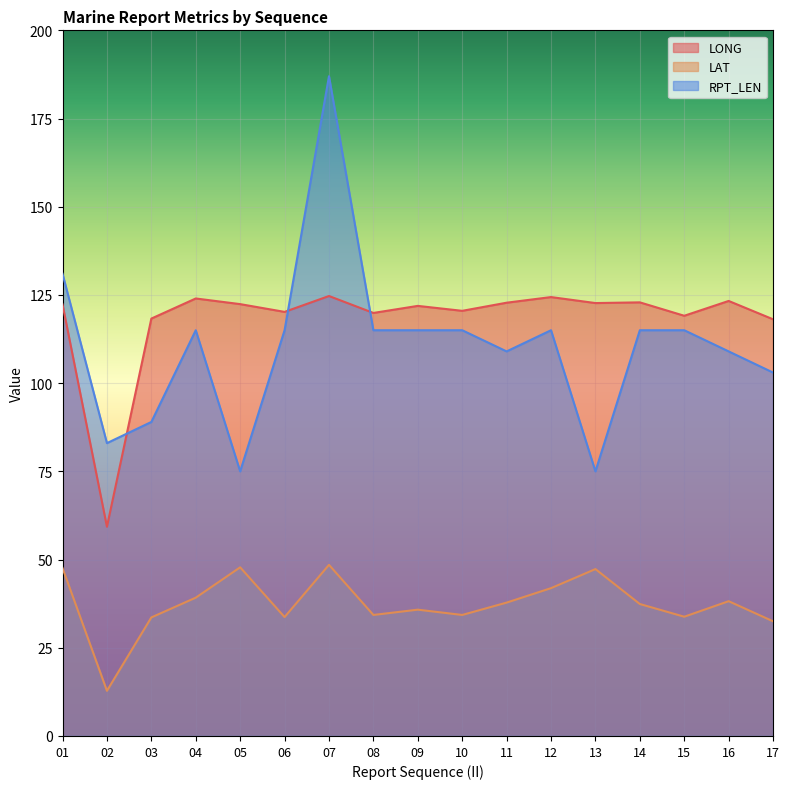

Reading left to right, extract all data points from this chart.

LONG: 01=122.3	02=59.3	03=118.3	04=124.0	05=122.4	06=120.2	07=124.7	08=119.9	09=121.9	10=120.5	11=122.8	12=124.4	13=122.7	14=122.9	15=119.1	16=123.3	17=118.1
LAT: 01=47.6	02=12.8	03=33.6	04=39.2	05=47.8	06=33.7	07=48.5	08=34.3	09=35.8	10=34.3	11=37.8	12=41.9	13=47.3	14=37.4	15=33.8	16=38.2	17=32.5
RPT_LEN: 01=131.0	02=83.0	03=89.0	04=115.0	05=75.0	06=115.0	07=187.0	08=115.0	09=115.0	10=115.0	11=109.0	12=115.0	13=75.0	14=115.0	15=115.0	16=109.0	17=103.0